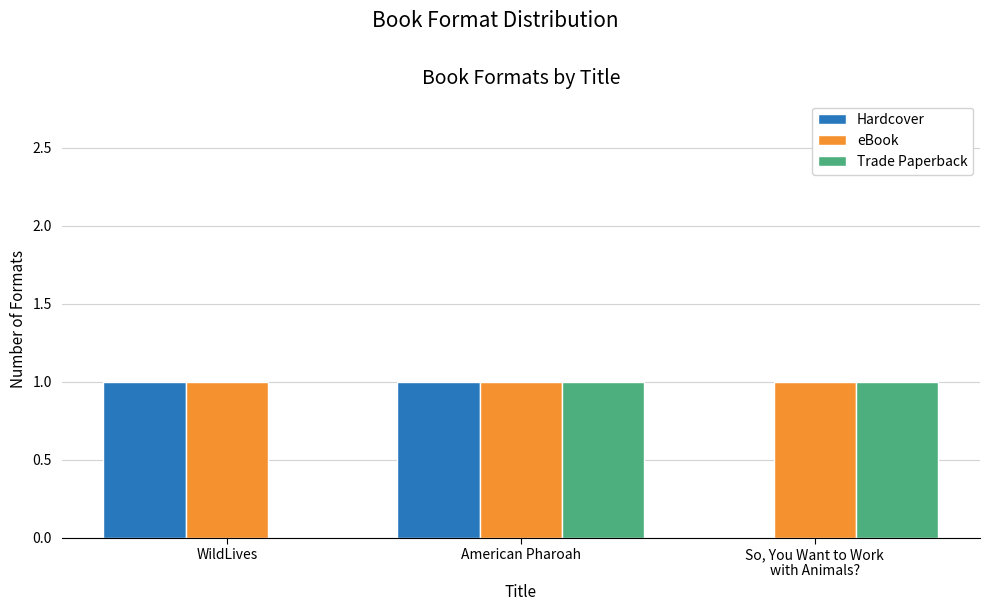

Reading left to right, what are all the values shown in this chart?

Hardcover: WildLives=1	American Pharoah=1	So, You Want to Work
with Animals?=0
eBook: WildLives=1	American Pharoah=1	So, You Want to Work
with Animals?=1
Trade Paperback: WildLives=0	American Pharoah=1	So, You Want to Work
with Animals?=1